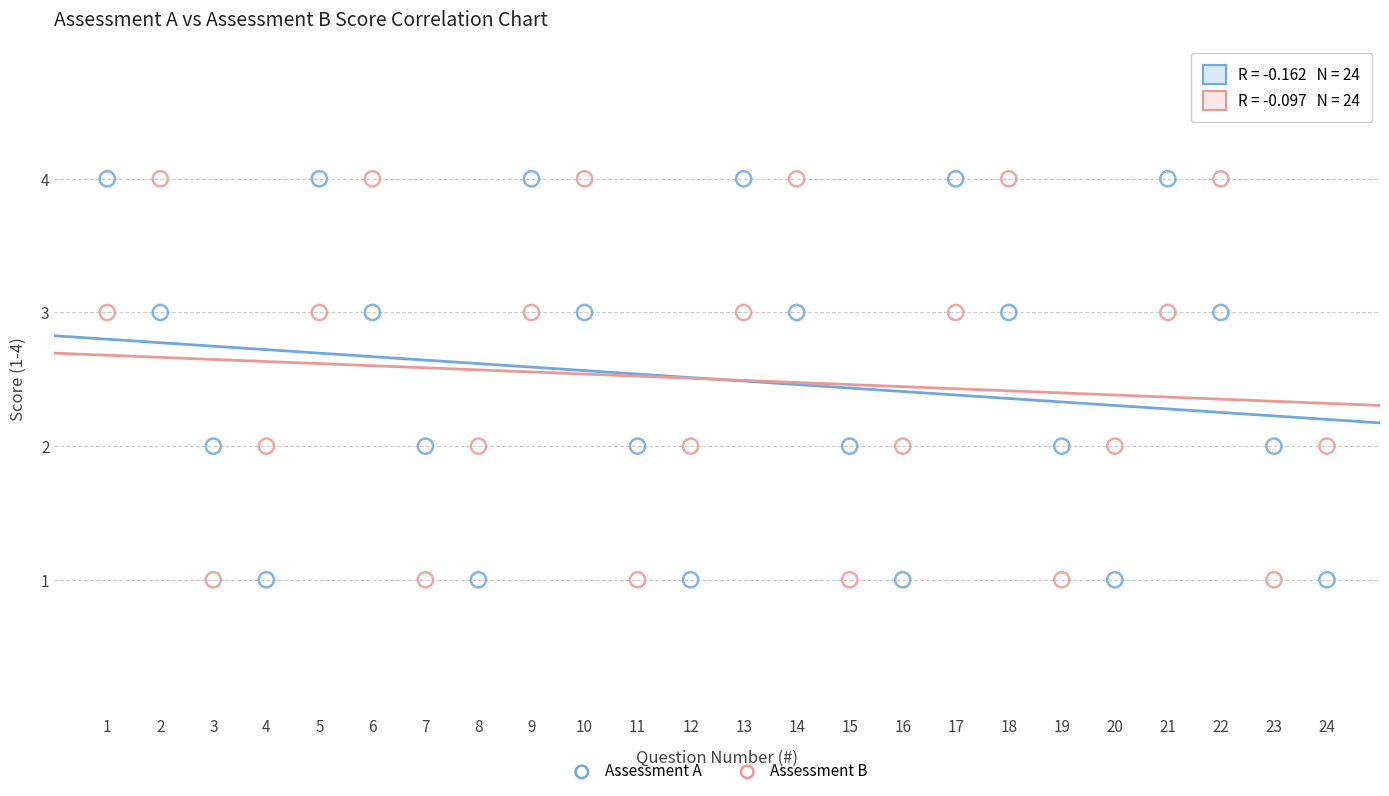

What are all the series names shown in the legend?

Assessment A, Assessment B